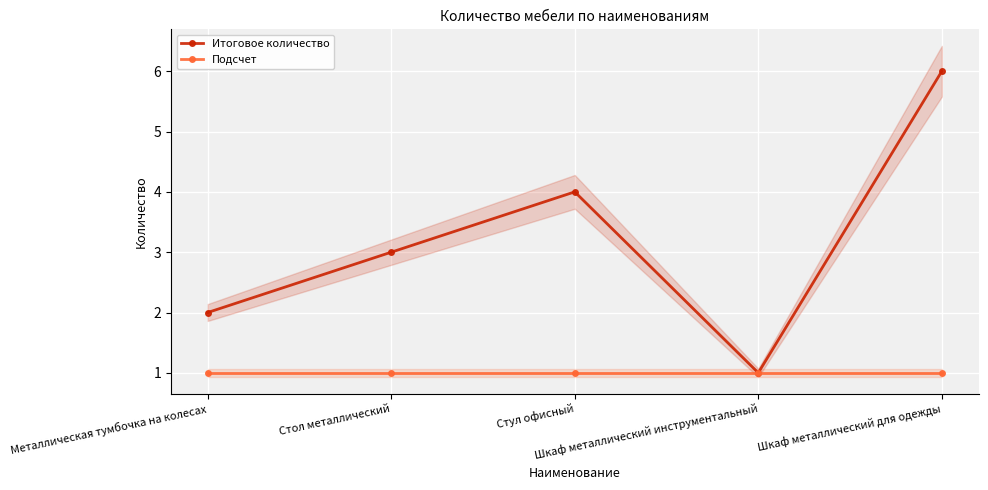

What position from the right is Шкаф металлический для одежды?

1